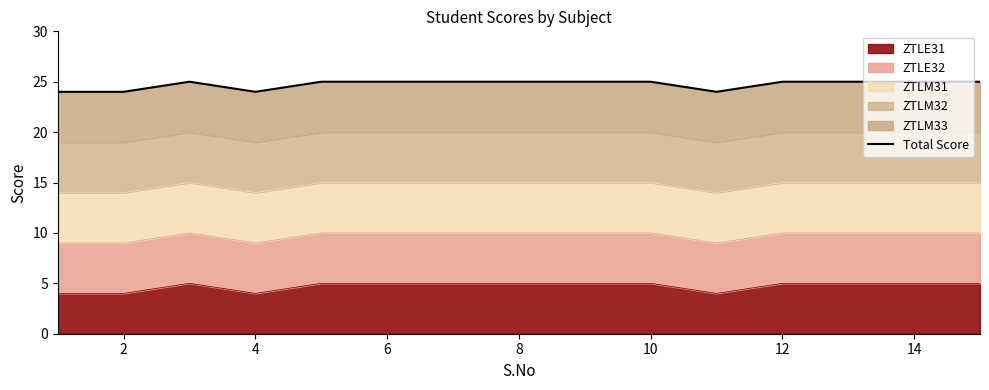

The ZTLE31 series shows 7 at 6. True or false?

False